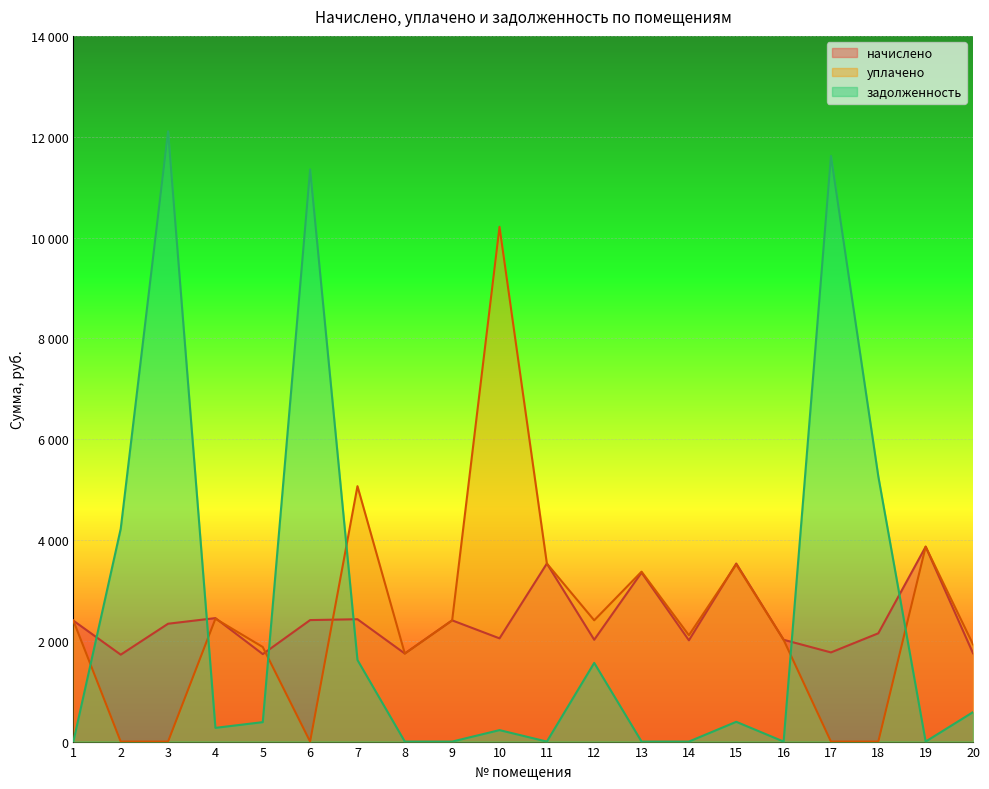

List the series in order of their overall mean, highest first.

задолженность, уплачено, начислено